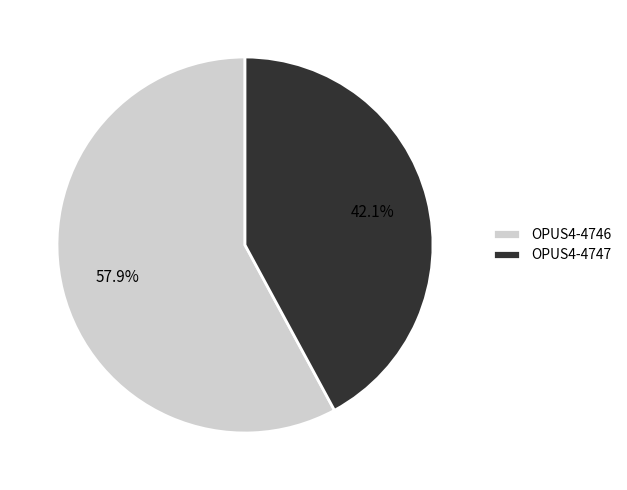

Is the sum of OPUS4-4747 and OPUS4-4746 greater than half?

Yes